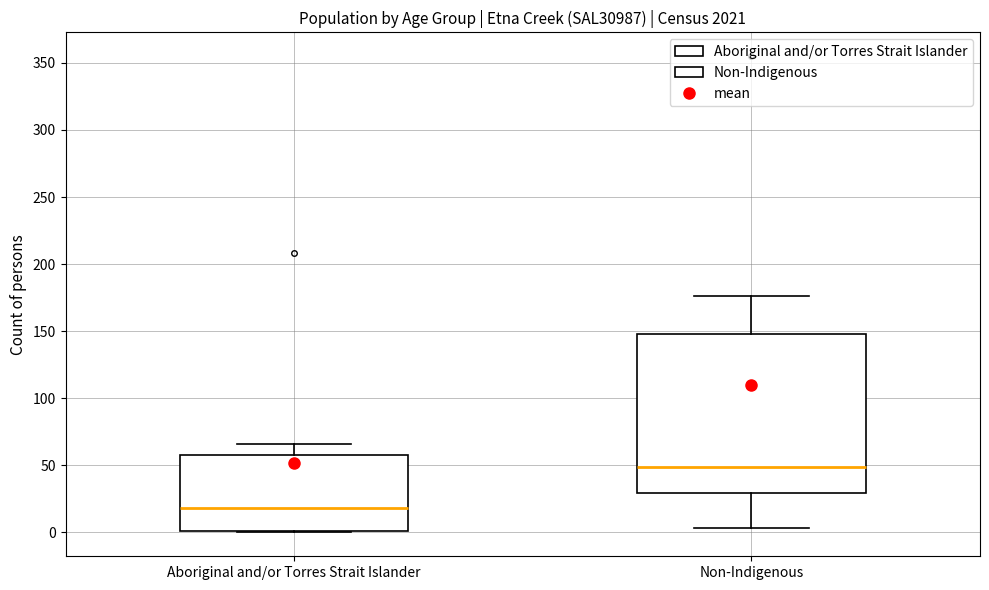

Where does the median line of the box for Aboriginal and/or Torres Strait Islander sit on the y-axis? The values are not printed on the chart, so give them approximately, as read against the axis.

20